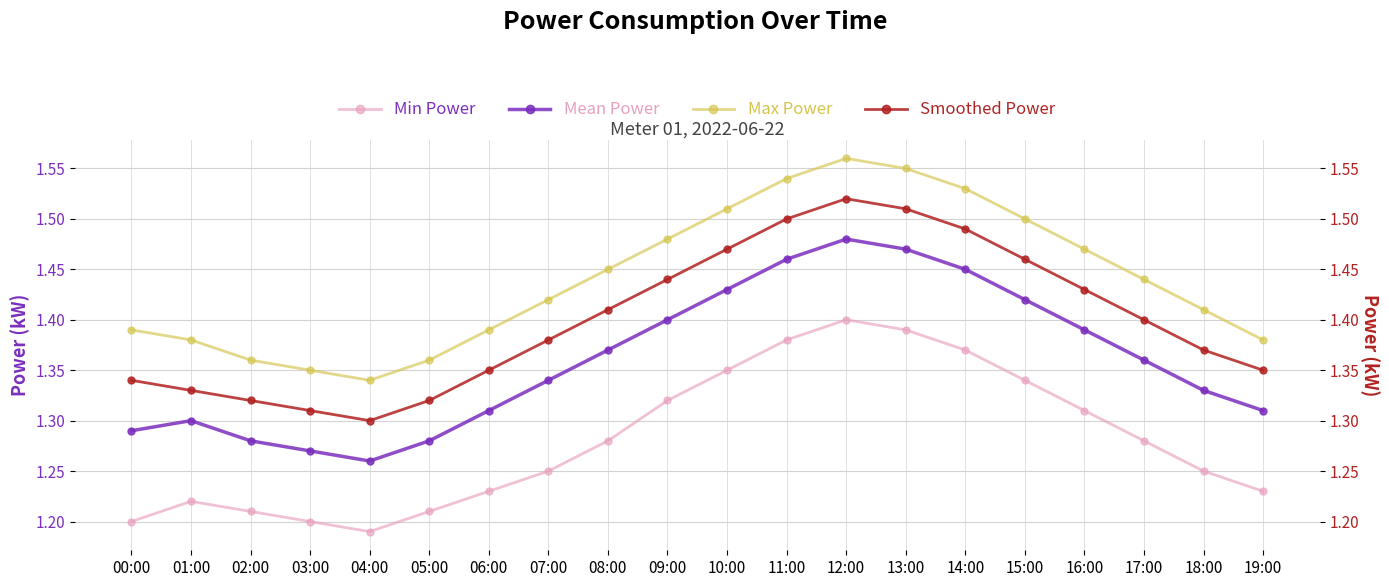

What is the label of the 6th point from the left?

05:00